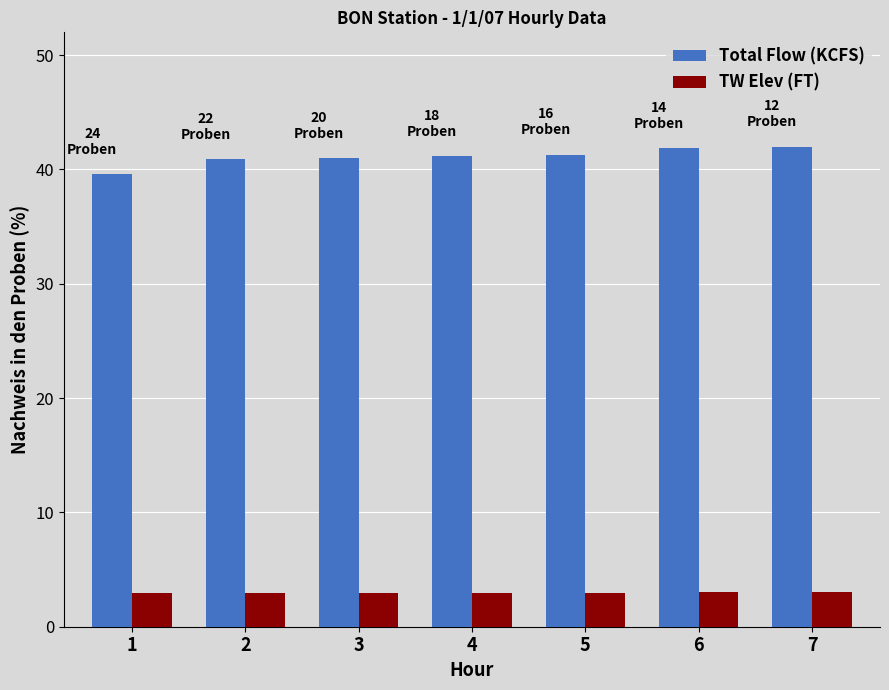

True or false: Total Flow (KCFS) has a value of 41.3 at 5.

True